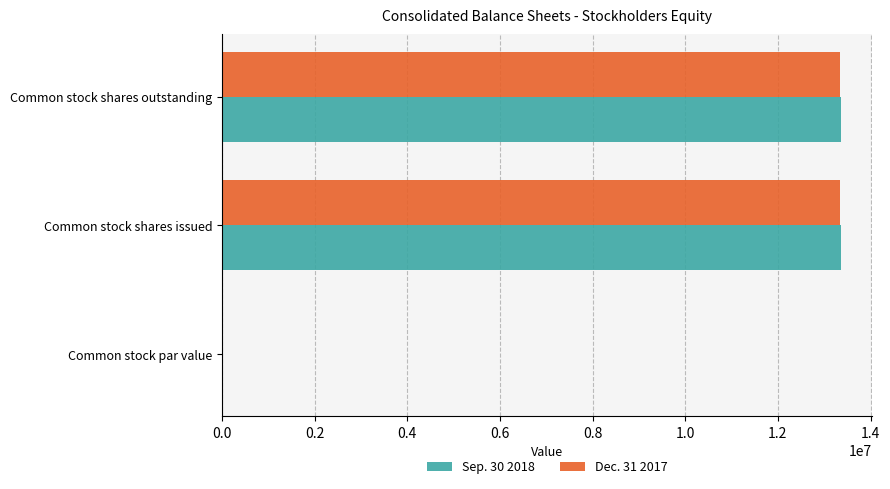

True or false: Sep. 30 2018 has a value of 22838217 at Common stock shares outstanding.

False